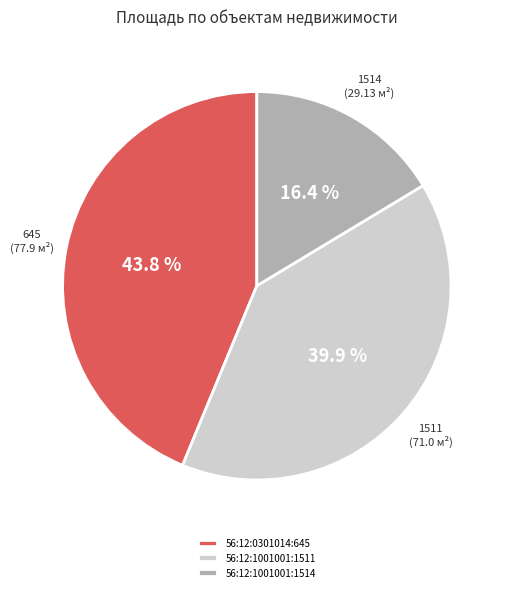

The 56:12:1001001:1514 slice represents 31% of the pie. True or false?

False